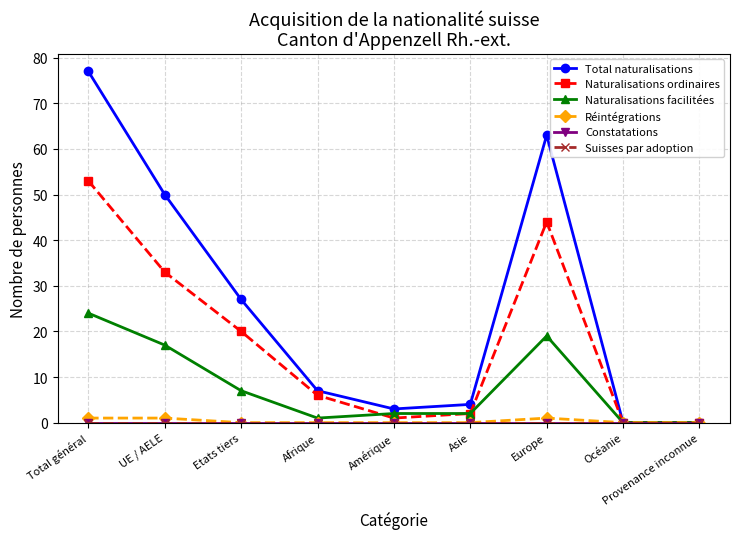

Is this an area chart (filled region under the line)?

No